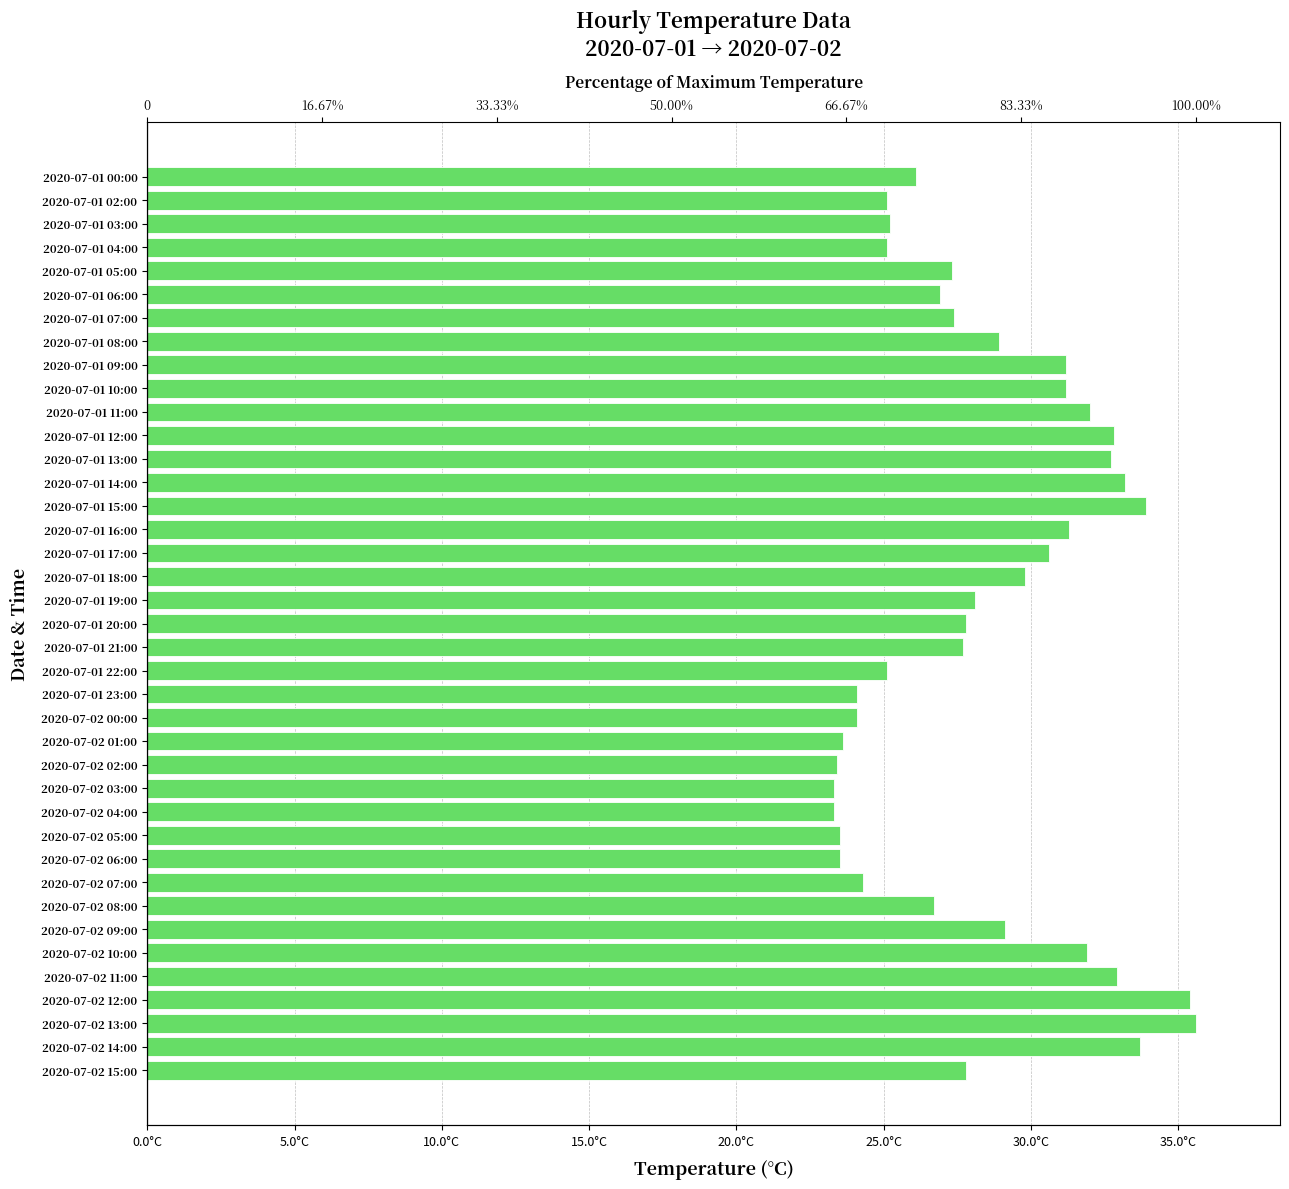

What is the sum of all values?

1105.6